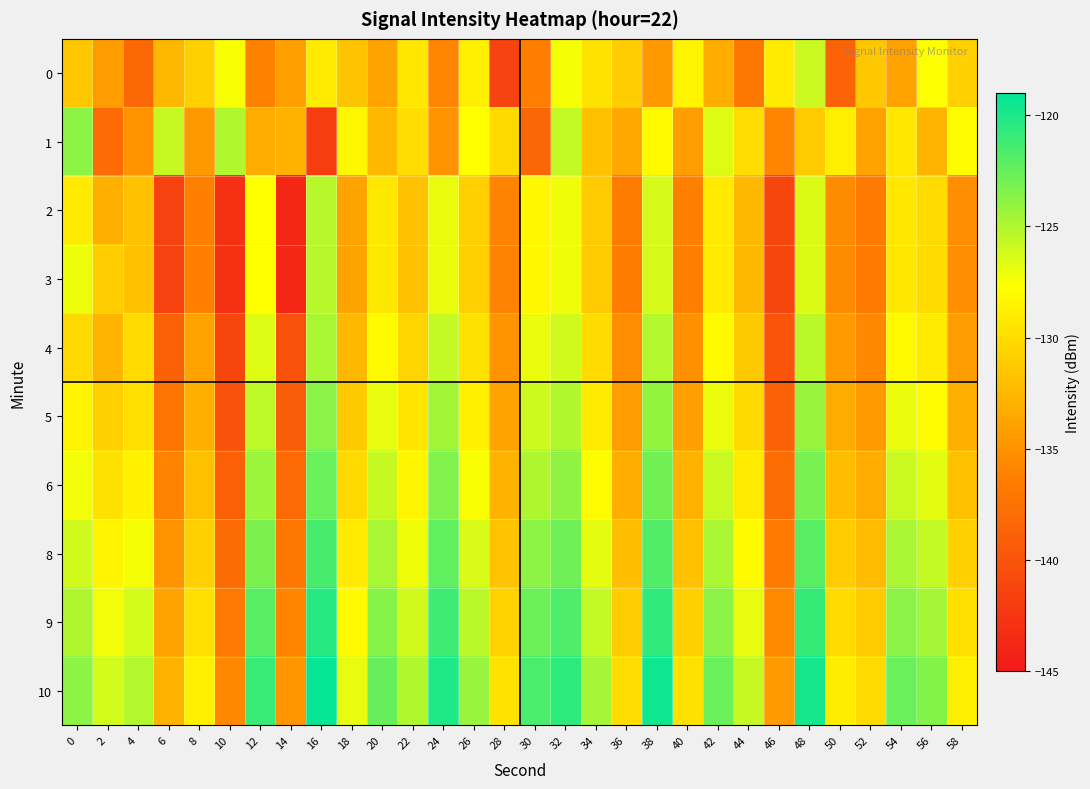

Count the number of categories in the chart.

30